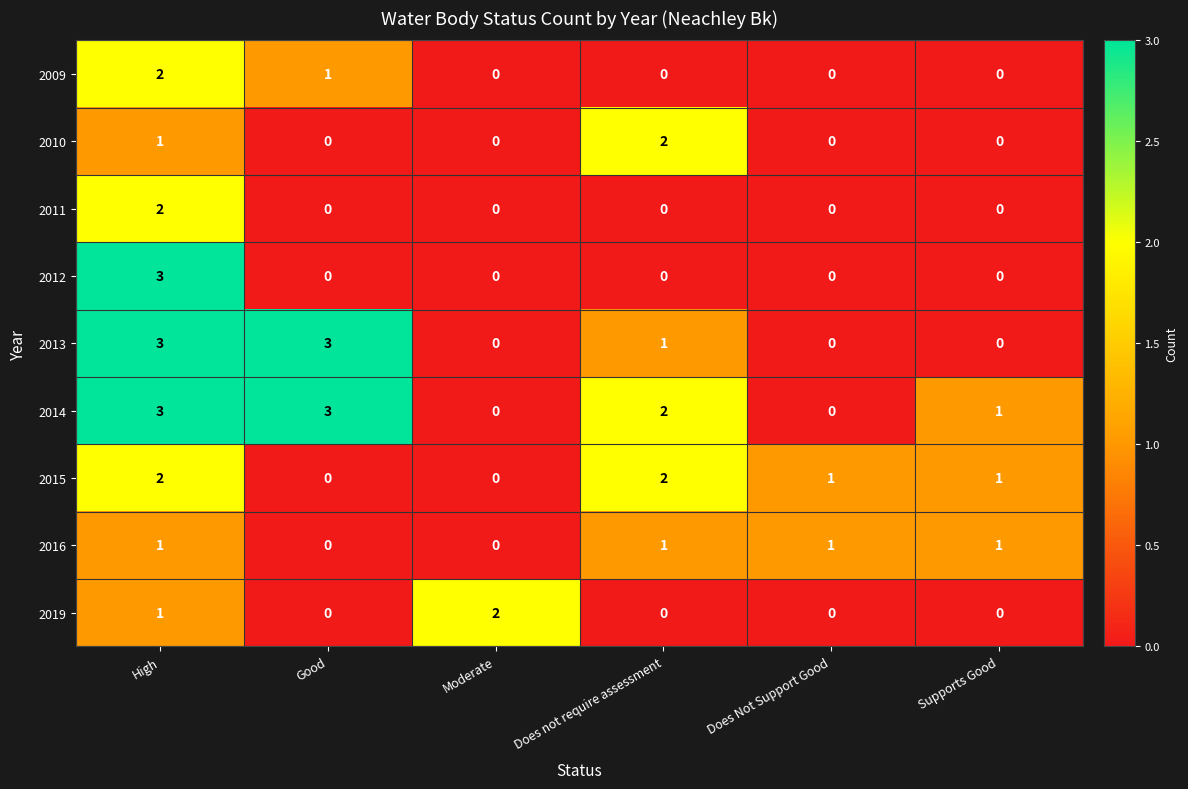

The 2014 series shows 3 at Does not require assessment. True or false?

False